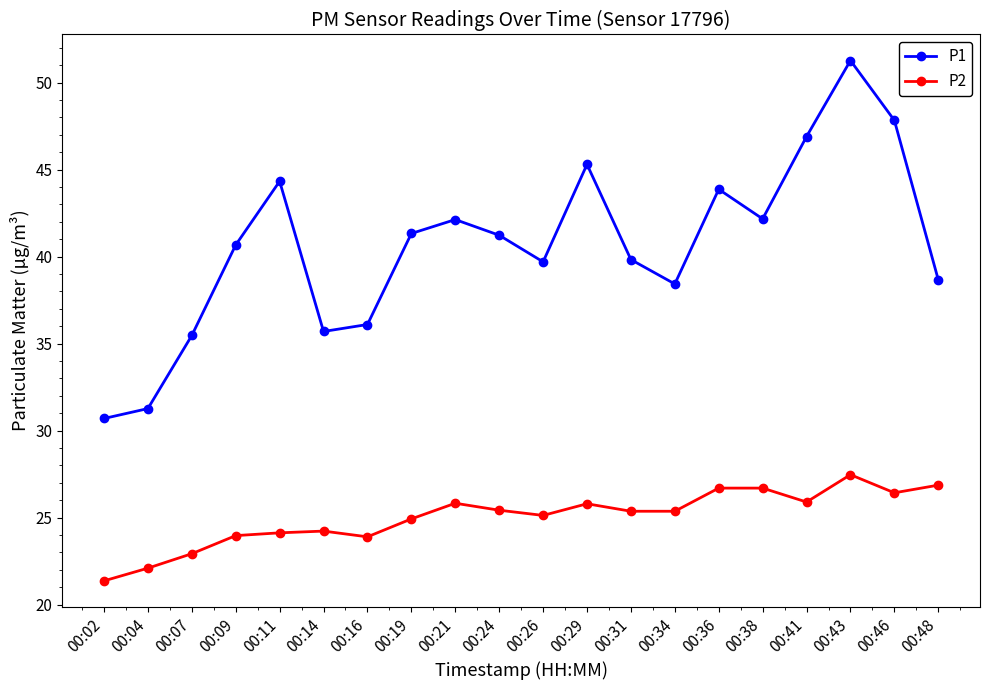

What is the total value across all series at 00:24?

66.7